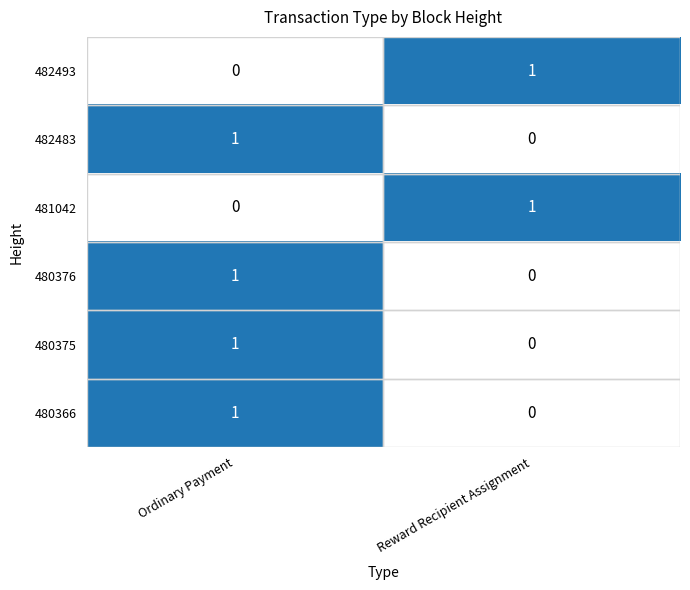

True or false: 480366 has a value of 1 at Reward Recipient Assignment.

False